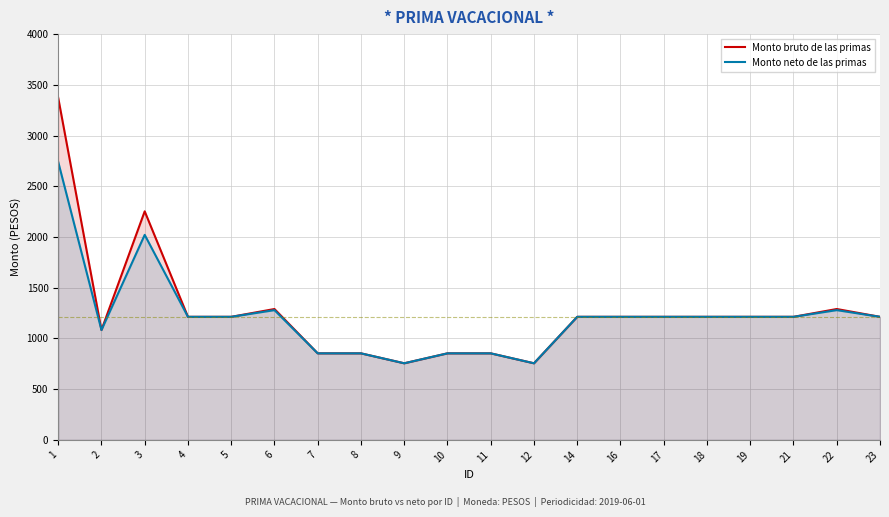

The value of Monto bruto de las primas at 5 is 1742. True or false?

False